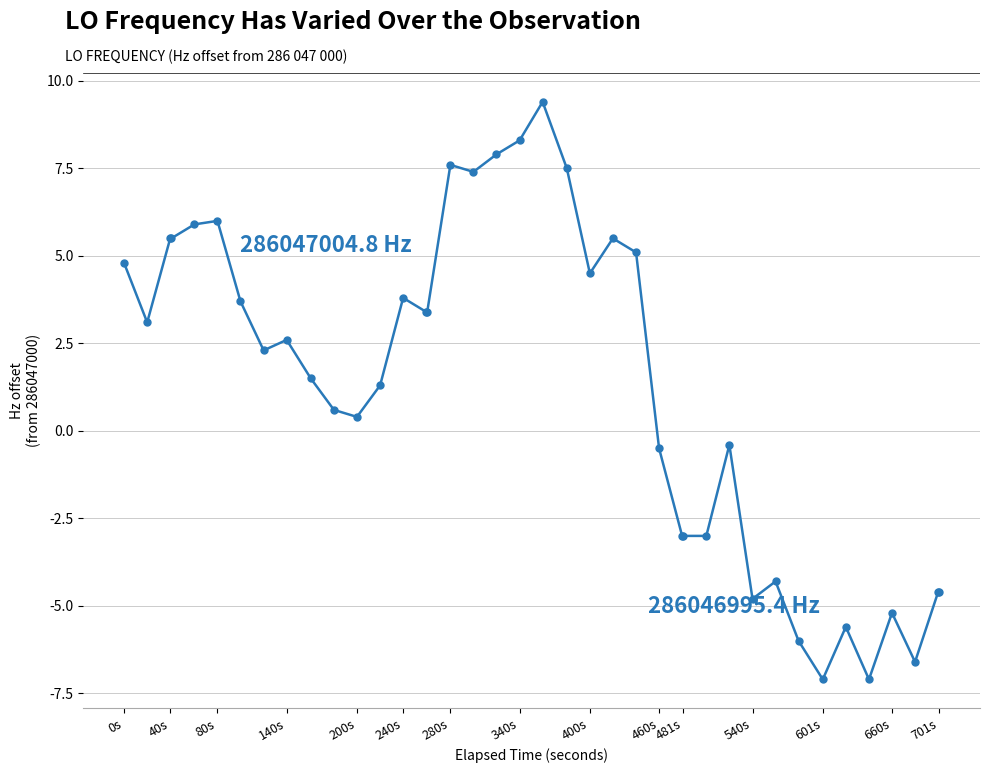

What is the smallest value displayed?

-7.1